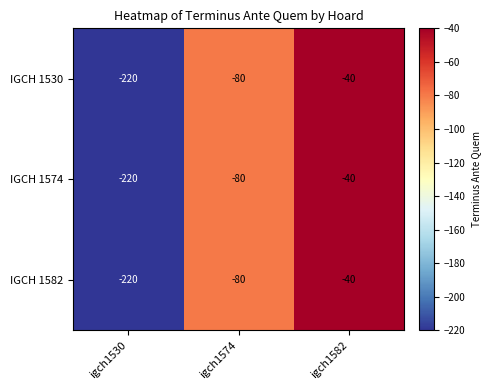

Which category has the lowest value across all series?

igch1530